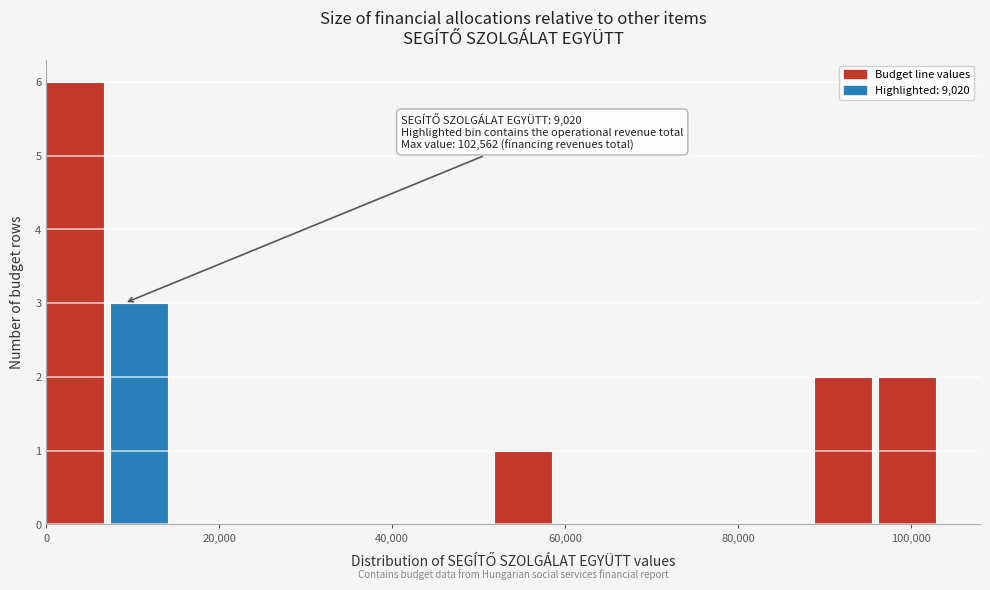

Read against the x-axis, roughly where is the centre of the tallest bar?

4000